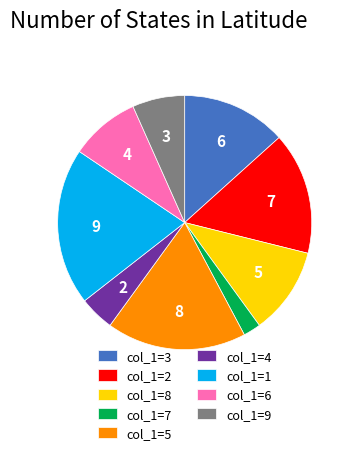

Is there any slice that represents more than half of the pie?

No